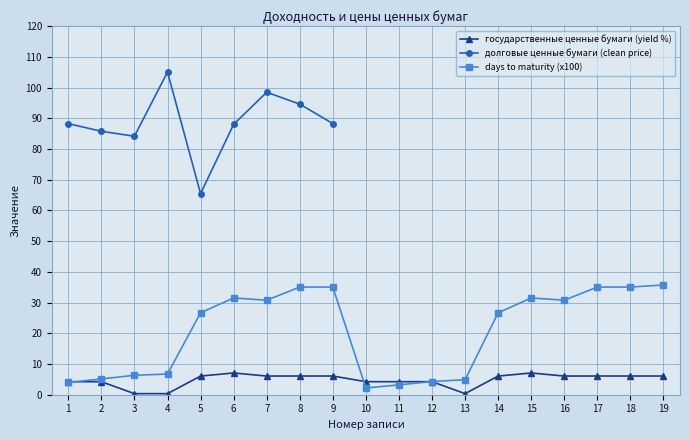

What is the spread (max minus min) of values at 5?

20.6